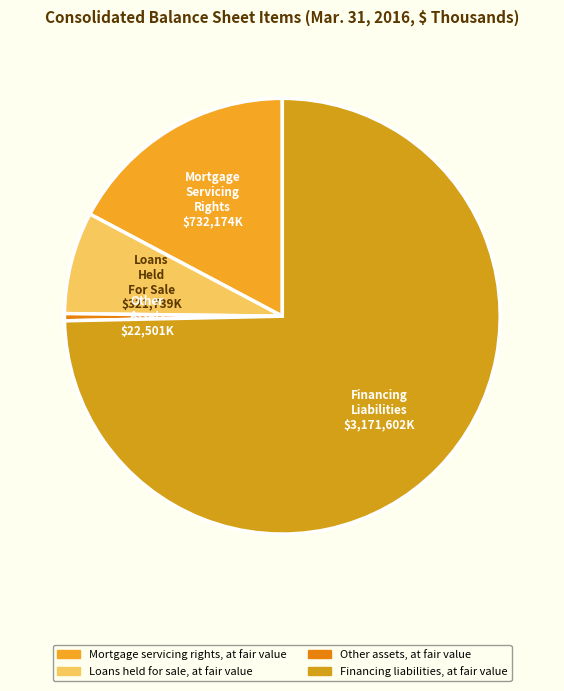

Do Financing liabilities, at fair value and Other assets, at fair value together represent more than half of the pie?

Yes